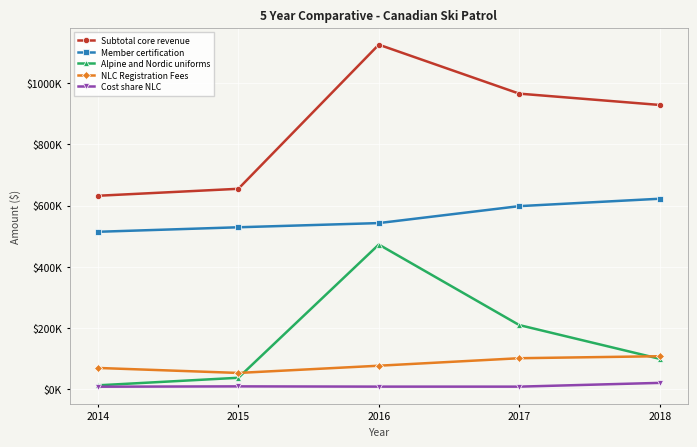

What is the lowest value of the Subtotal core revenue series?

632405.6